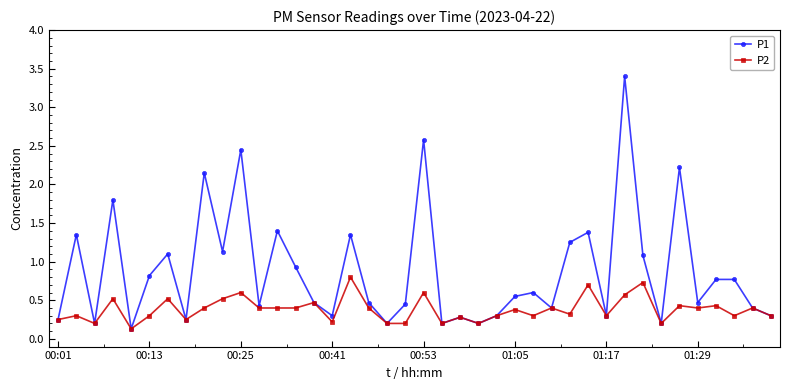

Count the P2 values in the range 0 to 1.

40